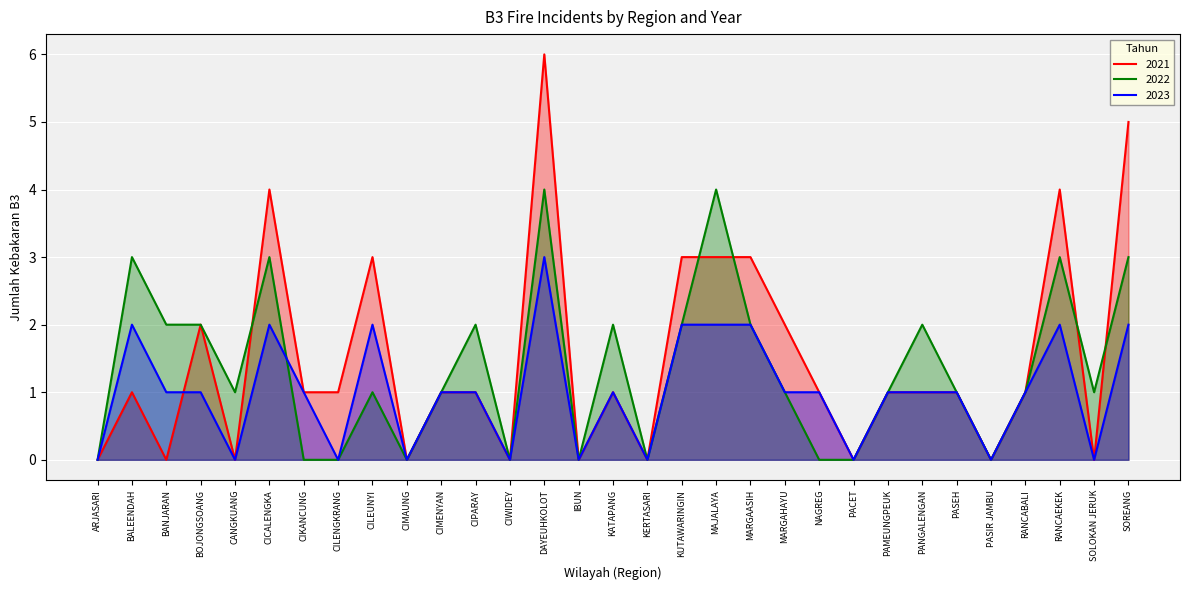

Does the chart display data point markers on the line(s)?

No